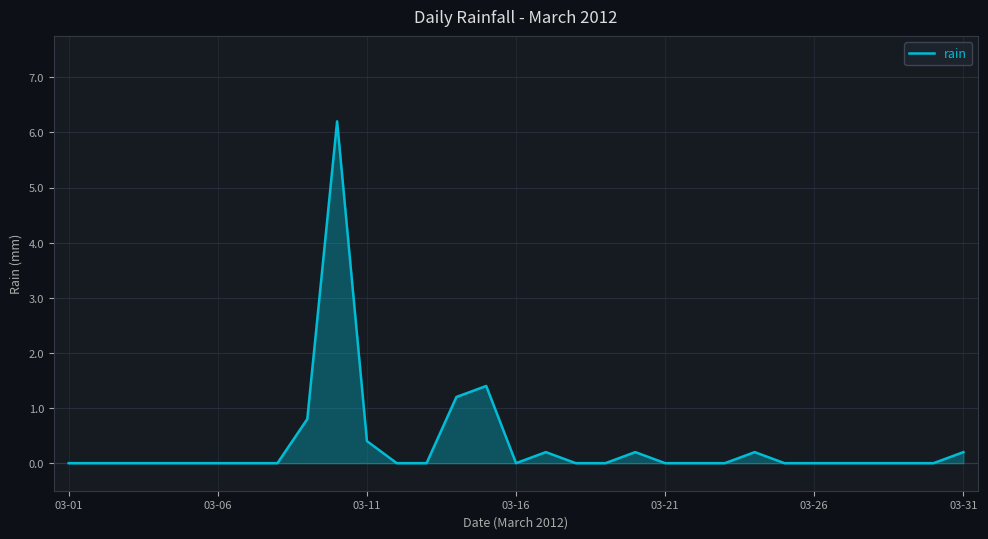

How many lines are shown in the chart?

1